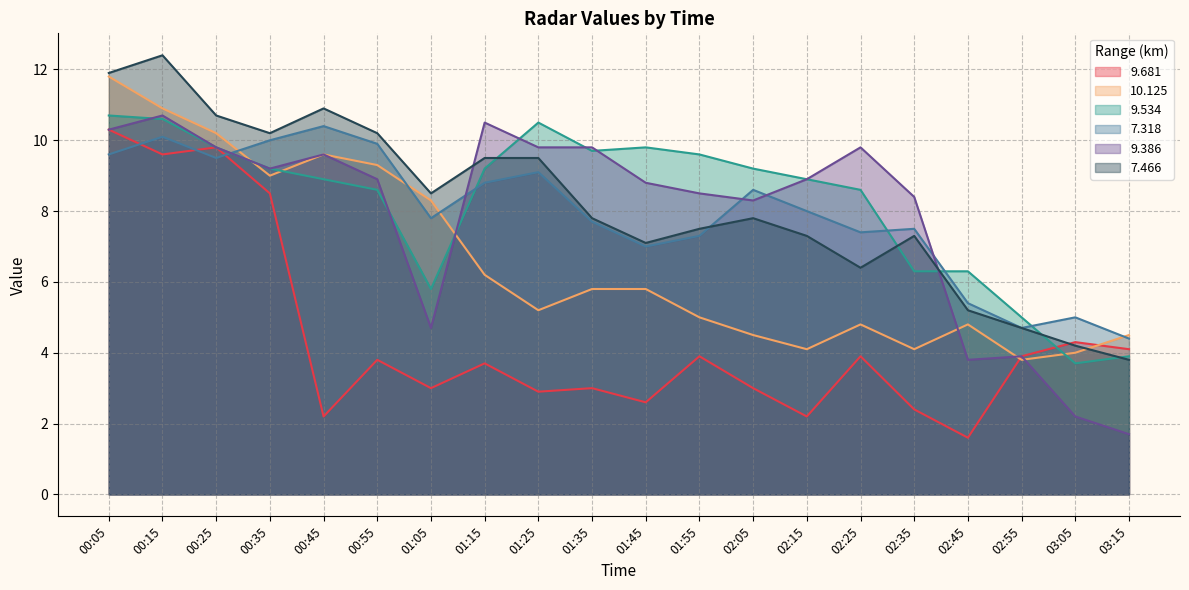

How many interior local valleys does the 9.534 series have?

3